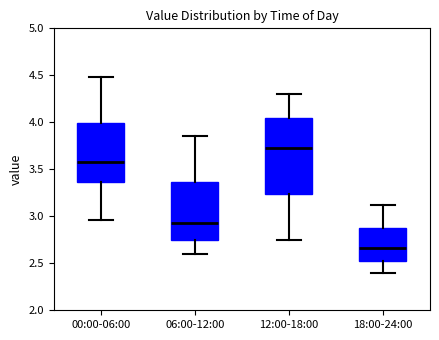

Where is the upper edge of the box for 00:00-06:00 on the y-axis? The values are not printed on the chart, so give them approximately, as read against the axis.

4.00